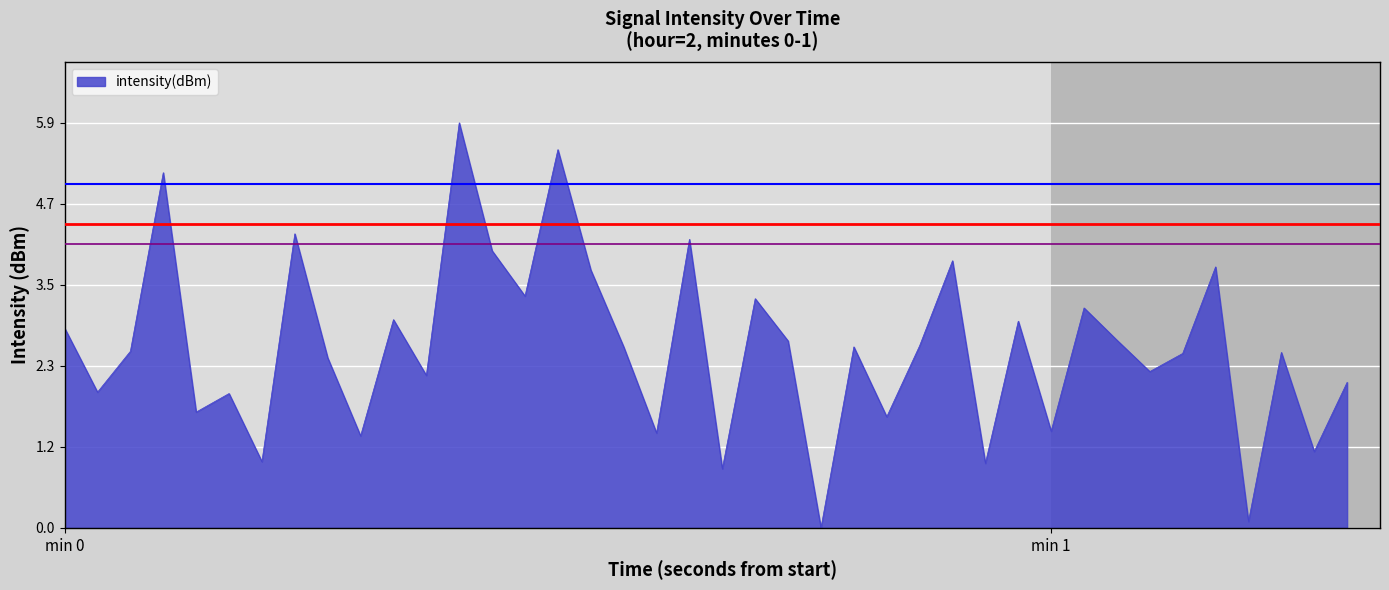

What is the maximum value shown in the chart?

5.9